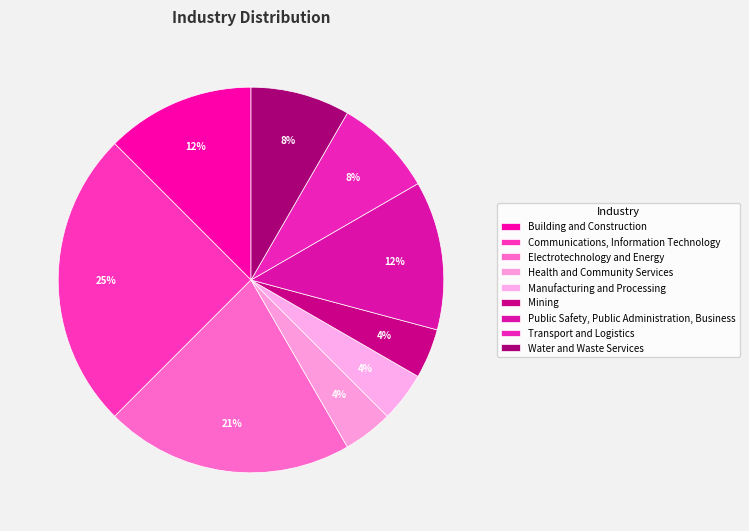

Is there a majority slice in this chart?

No